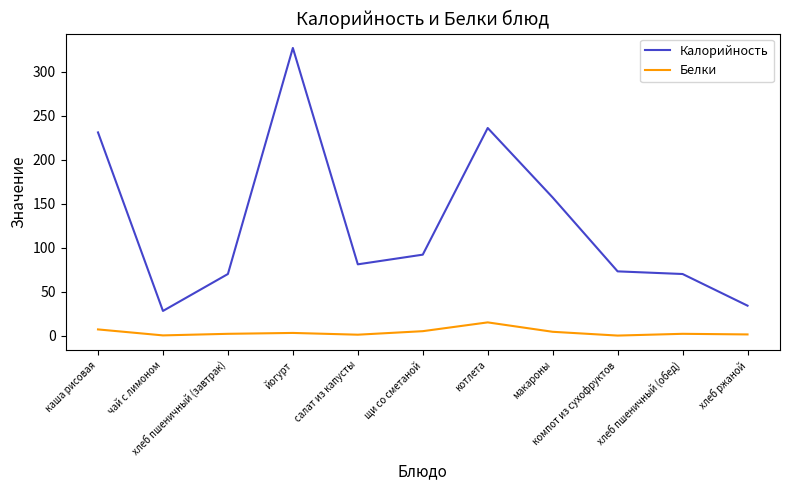

Which series has the widest spread of values?

Калорийность